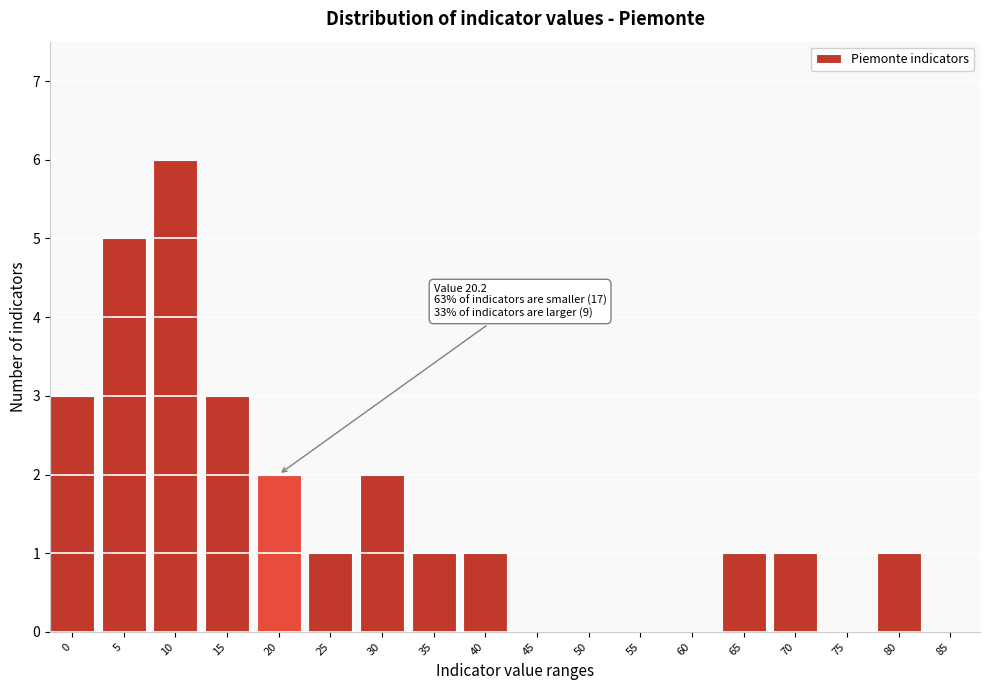

Reading left to right, list all the values displayed in this chart.

0=3	5=5	10=6	15=3	20=2	25=1	30=2	35=1	40=1	45=0	50=0	55=0	60=0	65=1	70=1	75=0	80=1	85=0